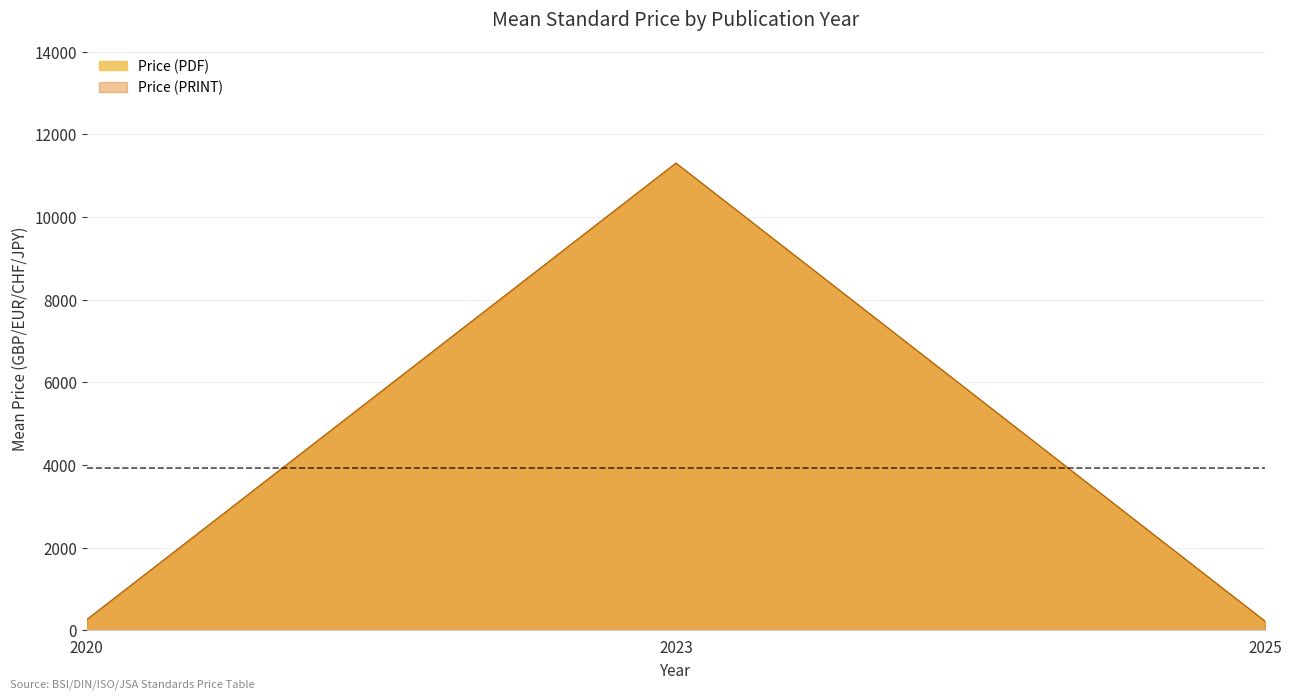

True or false: Price (PDF) and Price (PRINT) intersect in this chart.

False